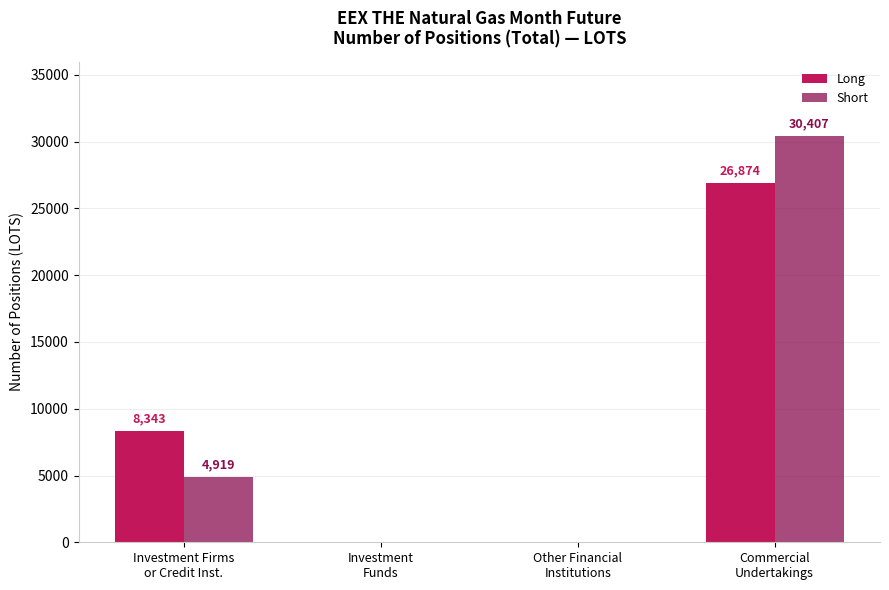

Which series has the largest total across all categories?

Short